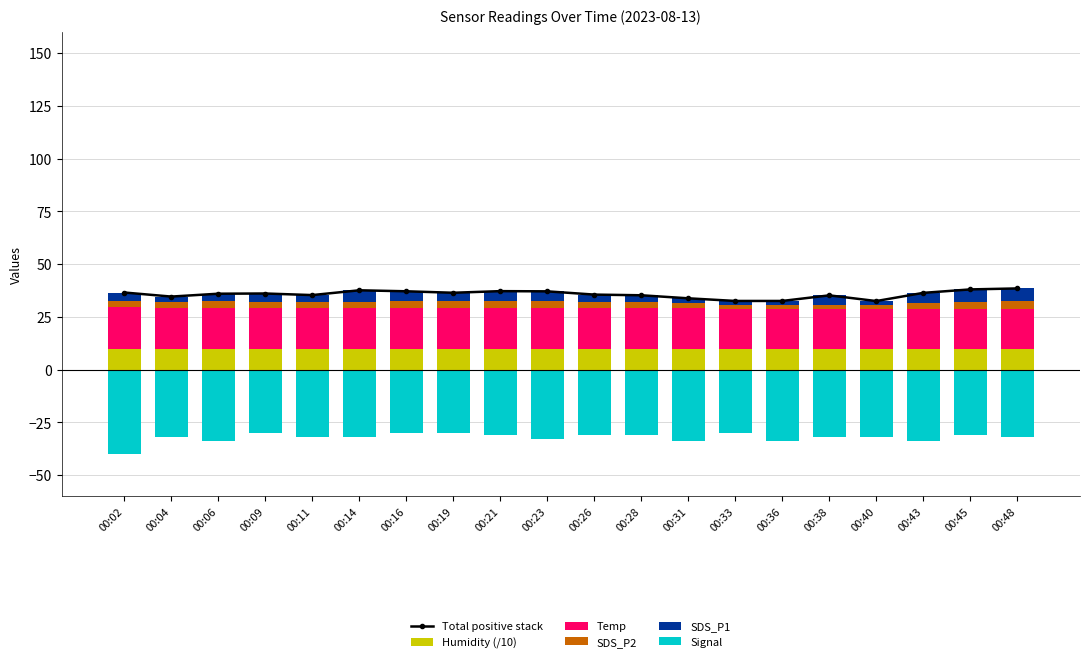

Reading left to right, list all the values displayed in this chart.

Total positive stack: 00:02=36.5	00:04=34.6	00:06=36.0	00:09=36.1	00:11=35.3	00:14=37.6	00:16=37.1	00:19=36.4	00:21=37.2	00:23=37.1	00:26=35.6	00:28=35.2	00:31=33.8	00:33=32.5	00:36=32.5	00:38=35.2	00:40=32.5	00:43=36.4	00:45=38.0	00:48=38.5
Humidity (/10): 00:02=10.0	00:04=10.0	00:06=10.0	00:09=10.0	00:11=10.0	00:14=10.0	00:16=10.0	00:19=10.0	00:21=10.0	00:23=10.0	00:26=10.0	00:28=10.0	00:31=10.0	00:33=10.0	00:36=10.0	00:38=10.0	00:40=10.0	00:43=10.0	00:45=10.0	00:48=10.0
Temp: 00:02=19.5	00:04=19.4	00:06=19.3	00:09=19.2	00:11=19.1	00:14=19.2	00:16=19.2	00:19=19.1	00:21=19.1	00:23=19.1	00:26=19.1	00:28=19.1	00:31=19.1	00:33=18.9	00:36=18.8	00:38=18.8	00:40=18.9	00:43=18.9	00:45=18.8	00:48=18.8
SDS_P2: 00:02=2.8	00:04=2.4	00:06=3.1	00:09=3.0	00:11=2.9	00:14=3.0	00:16=3.1	00:19=3.3	00:21=3.3	00:23=3.5	00:26=3.1	00:28=2.9	00:31=2.2	00:33=1.8	00:36=1.8	00:38=1.8	00:40=1.8	00:43=2.7	00:45=3.2	00:48=3.5
SDS_P1: 00:02=4.2	00:04=2.8	00:06=3.6	00:09=3.9	00:11=3.4	00:14=5.4	00:16=4.8	00:19=4.0	00:21=4.8	00:23=4.5	00:26=3.4	00:28=3.2	00:31=2.5	00:33=1.9	00:36=1.9	00:38=4.6	00:40=1.9	00:43=4.8	00:45=6.0	00:48=6.2
Signal: 00:02=-40.0	00:04=-32.0	00:06=-34.0	00:09=-30.0	00:11=-32.0	00:14=-32.0	00:16=-30.0	00:19=-30.0	00:21=-31.0	00:23=-33.0	00:26=-31.0	00:28=-31.0	00:31=-34.0	00:33=-30.0	00:36=-34.0	00:38=-32.0	00:40=-32.0	00:43=-34.0	00:45=-31.0	00:48=-32.0